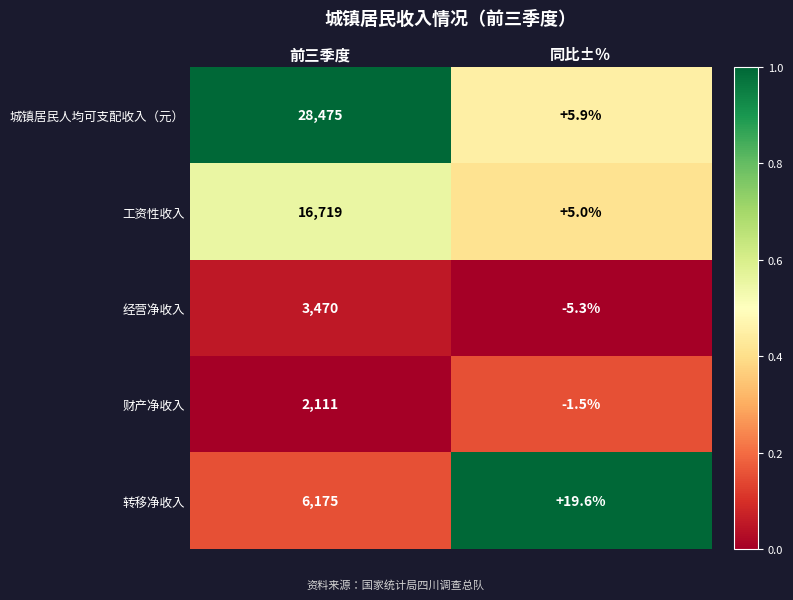

At how many categories does at least one series exceed 0?

2